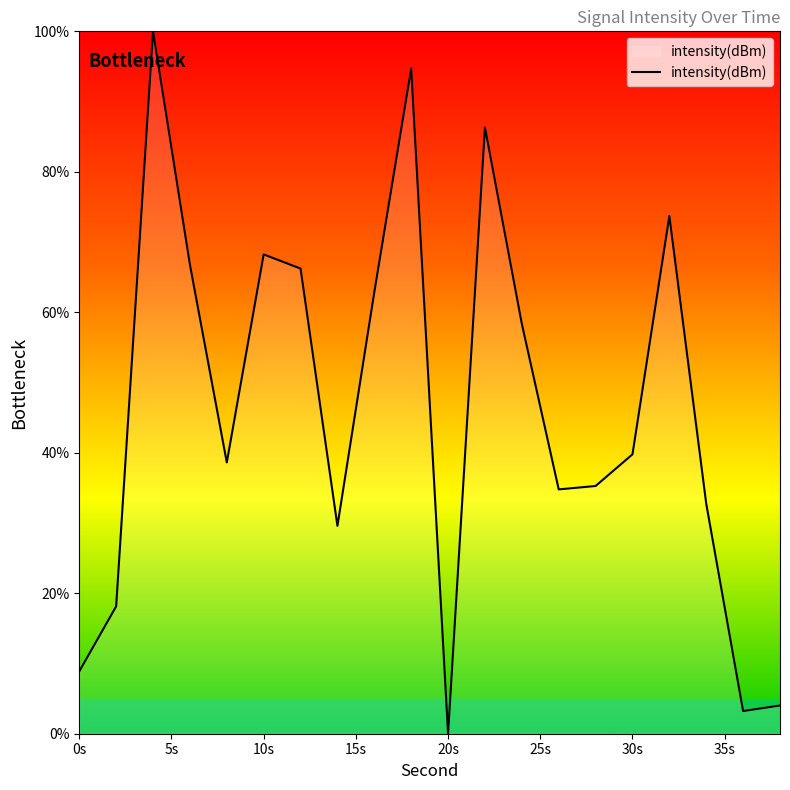

What is the greatest value displayed?

100.0